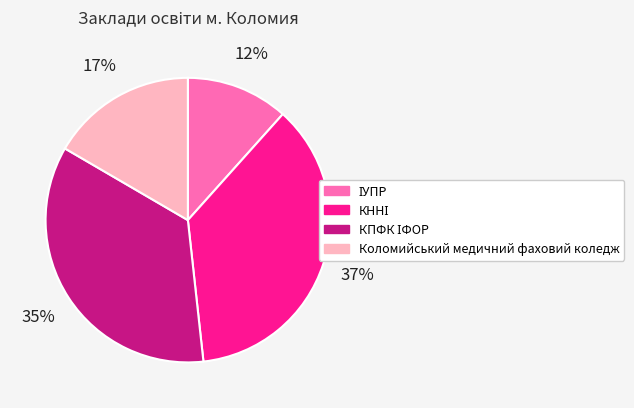

To the nearest percent, what is the difference between the largest and smallest slice percentages?

25%